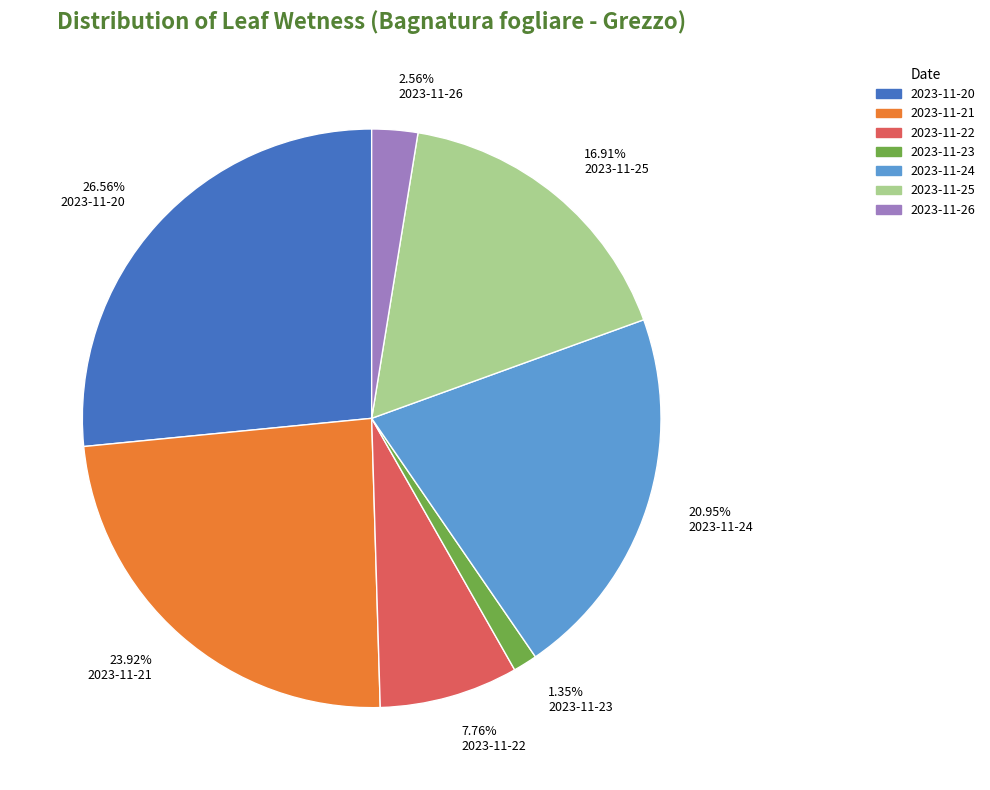

Rank the categories by value from lowest to highest.

2023-11-23, 2023-11-26, 2023-11-22, 2023-11-25, 2023-11-24, 2023-11-21, 2023-11-20